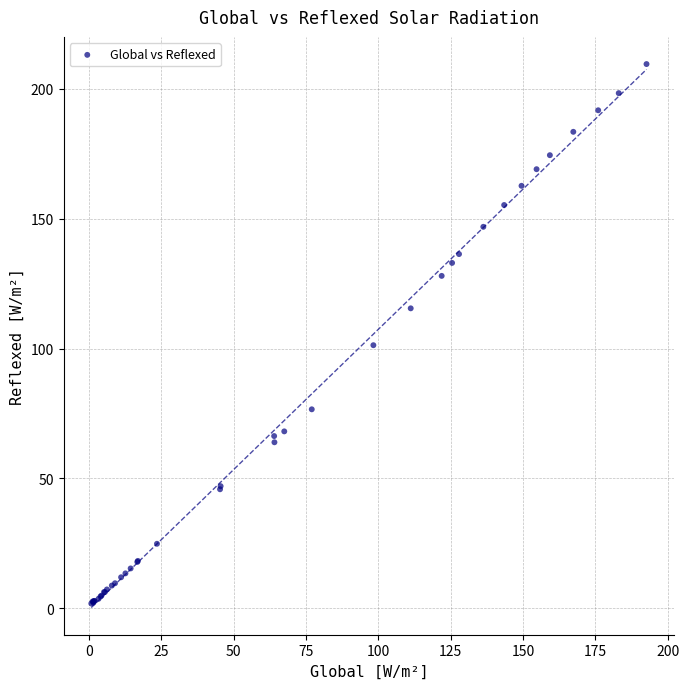

What Y value in the scatter plot is closest to 105?

101.3